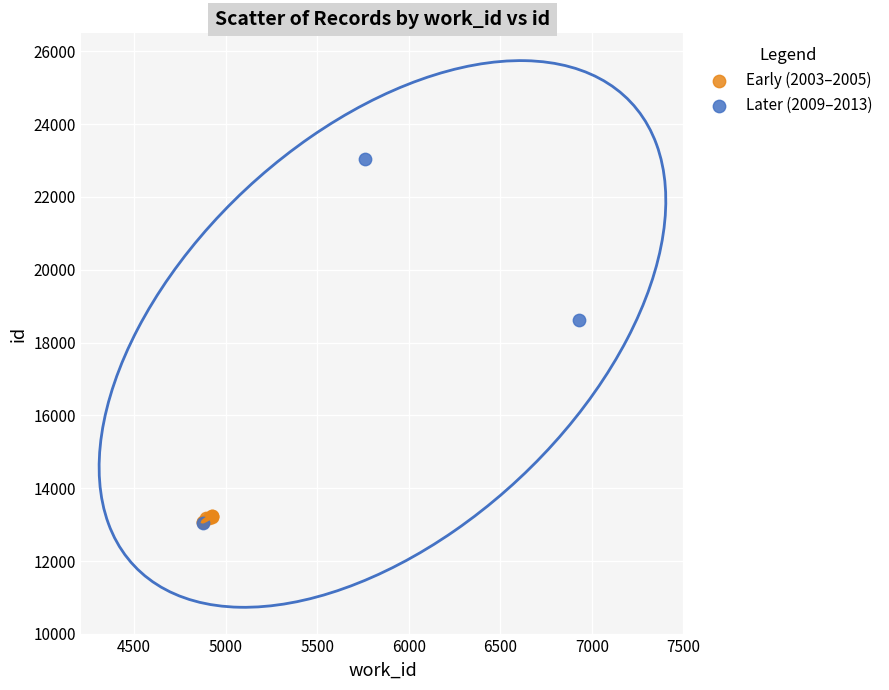

Which series has the widest spread of Y values?

Later (2009–2013)